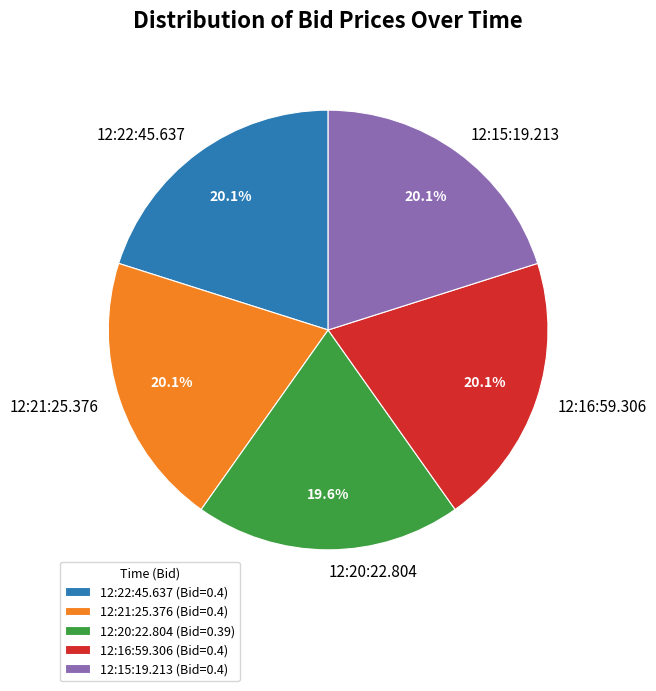

To the nearest percent, what portion does 12:20:22.804 represent?

20%